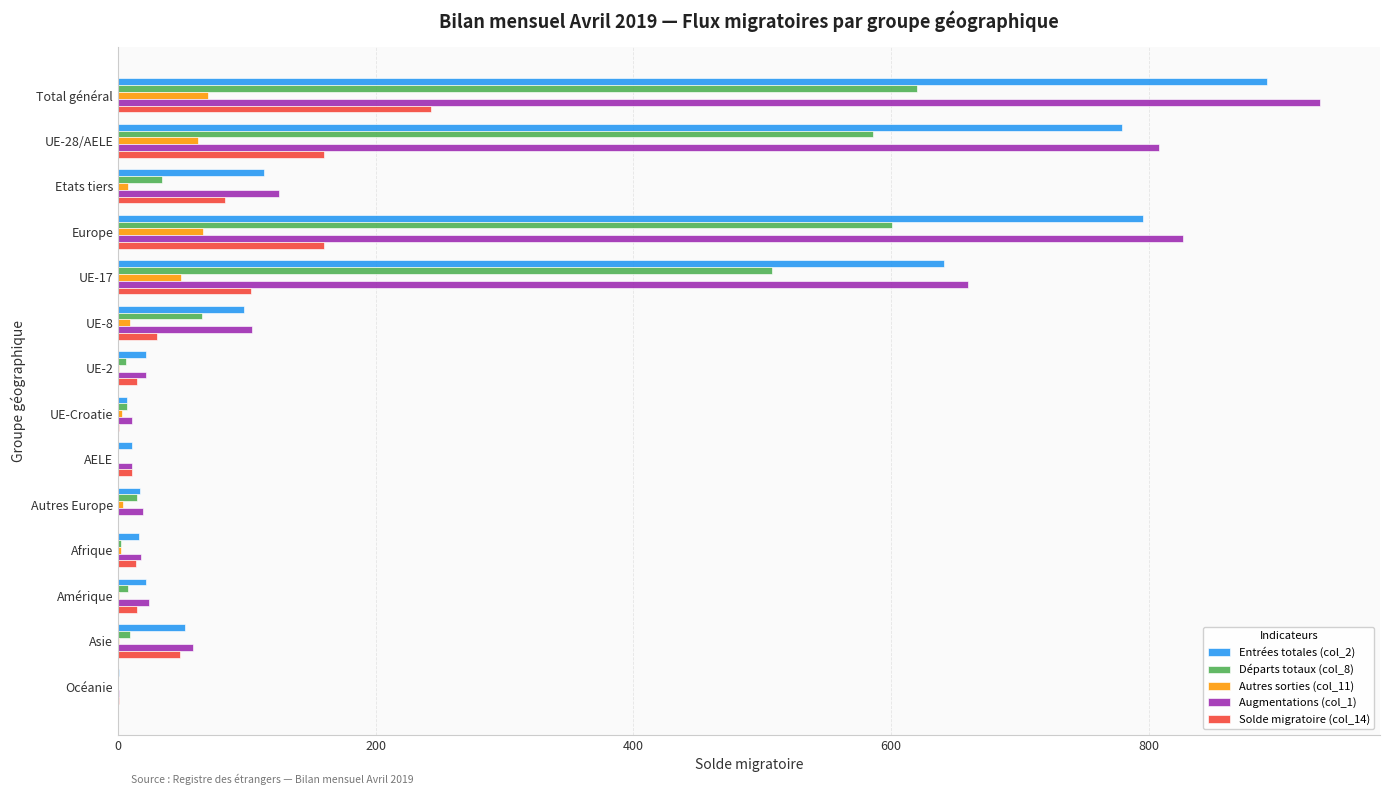

At which label does Solde migratoire (col_14) reach its peak?

Total général